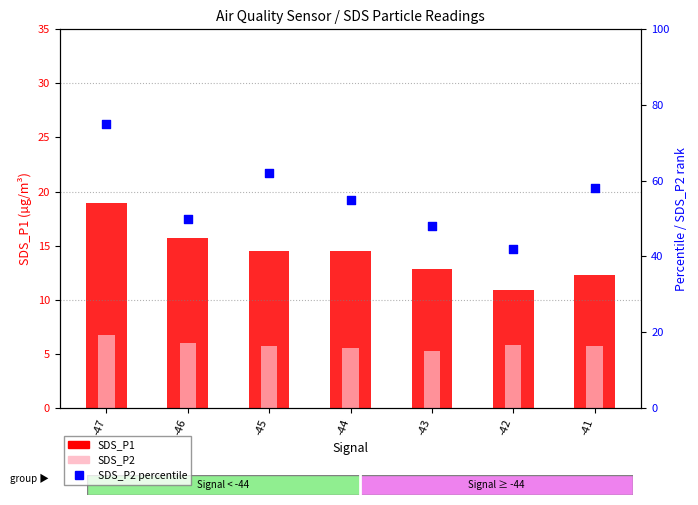

What is the total value across all series at -47?

100.7